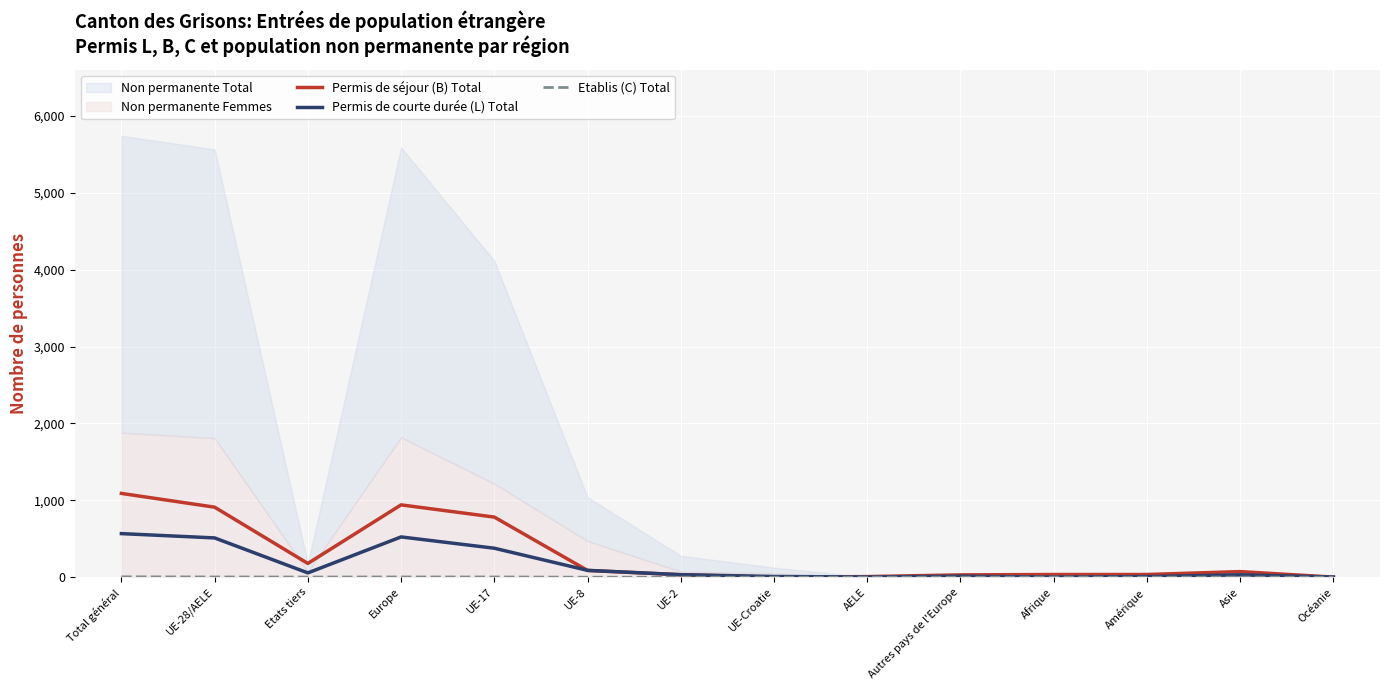

What is the value of the Permis de séjour (B) Total point at the 12th from the left?

35